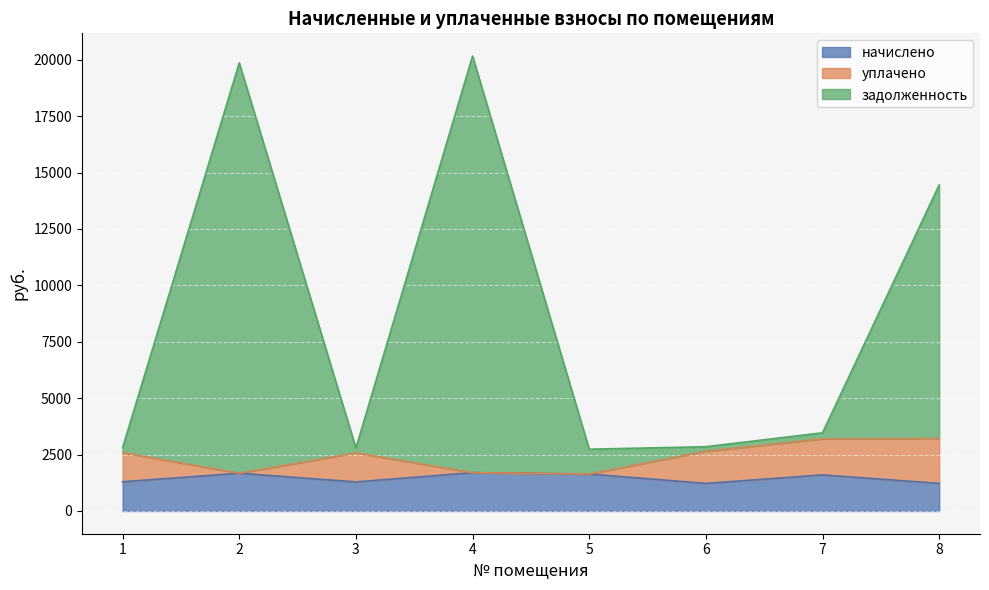

What is the average value of the уплачено series?

2404.8